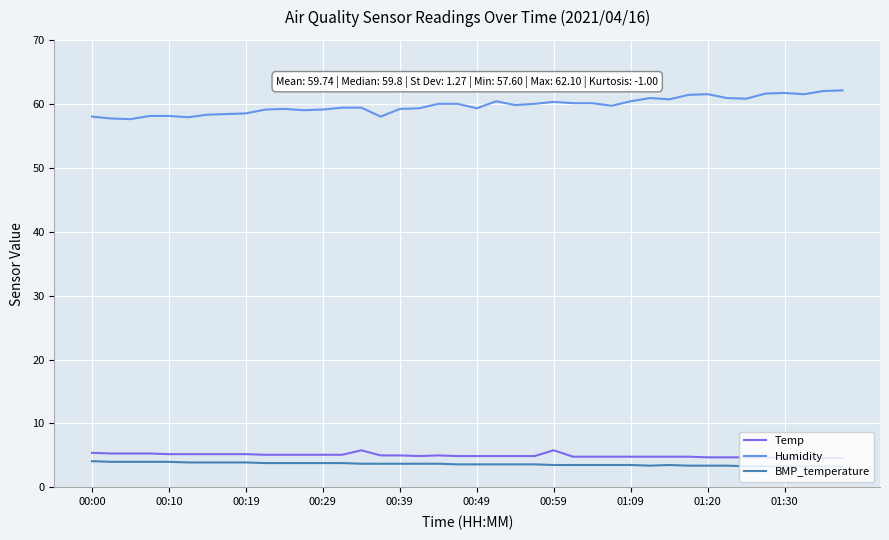

Which series has the largest total across all categories?

Humidity